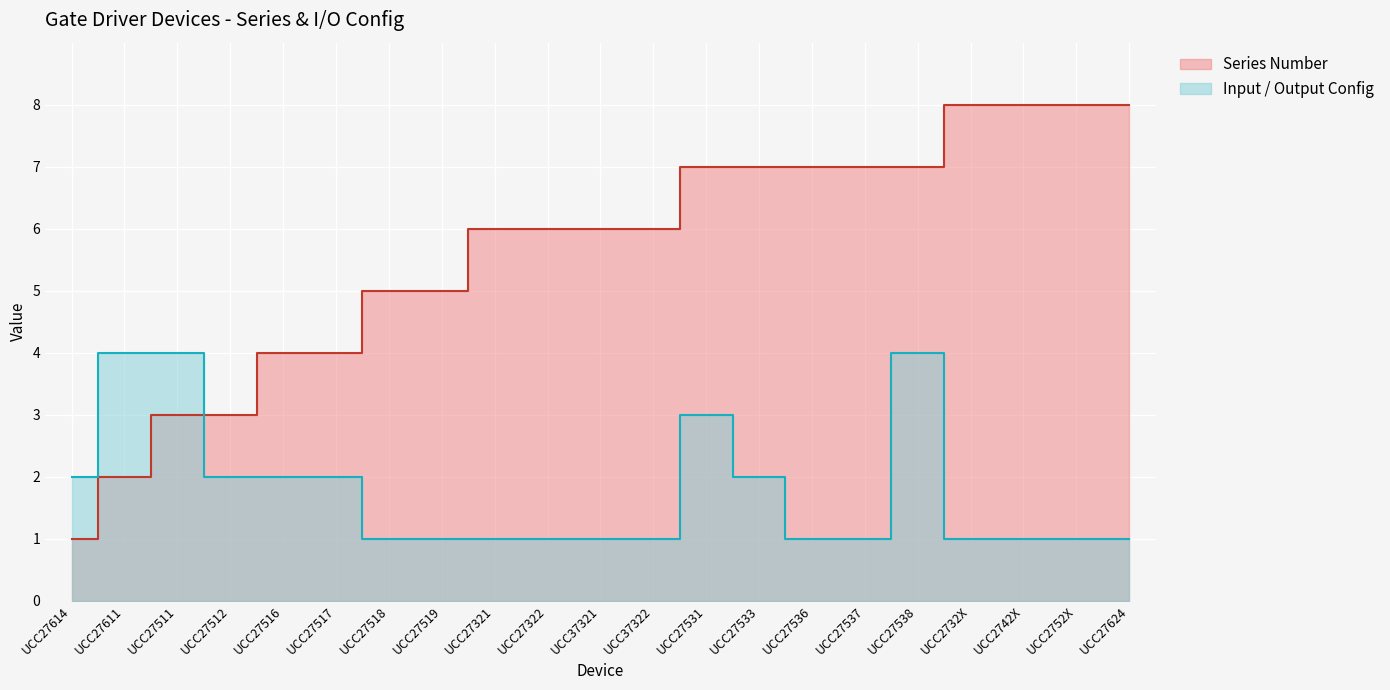

Rank the series by their maximum value, from lowest to highest.

Input Output Config, Series Number